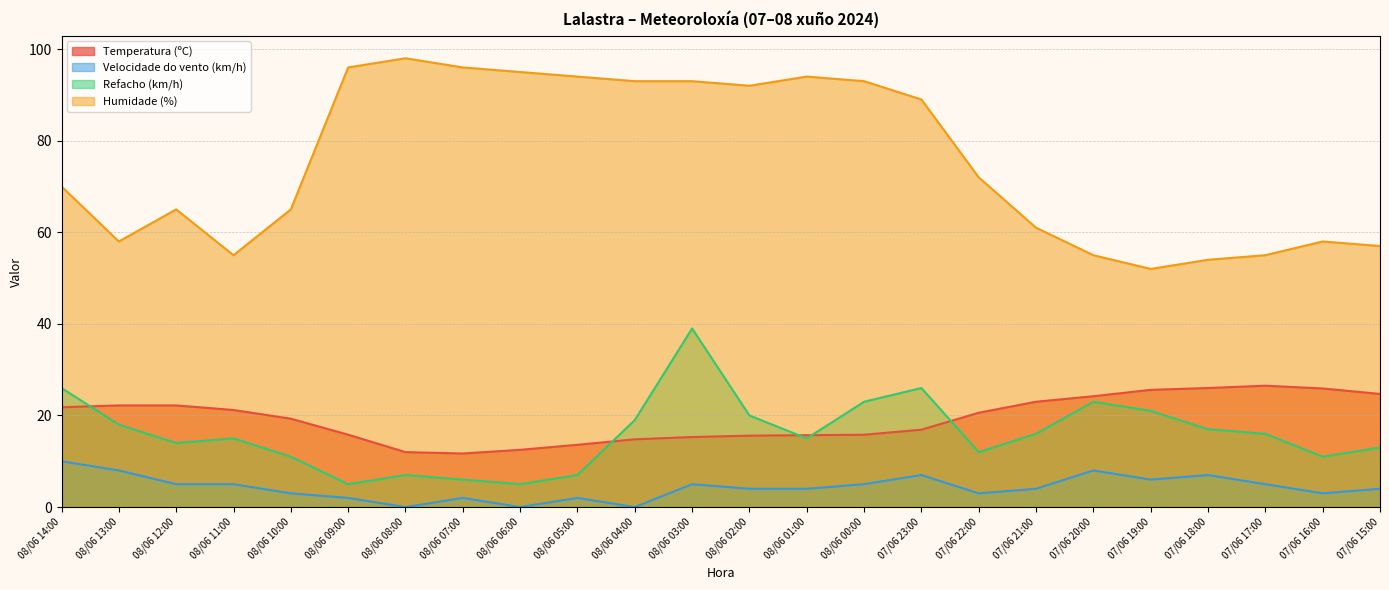

How many lines are shown in the chart?

4